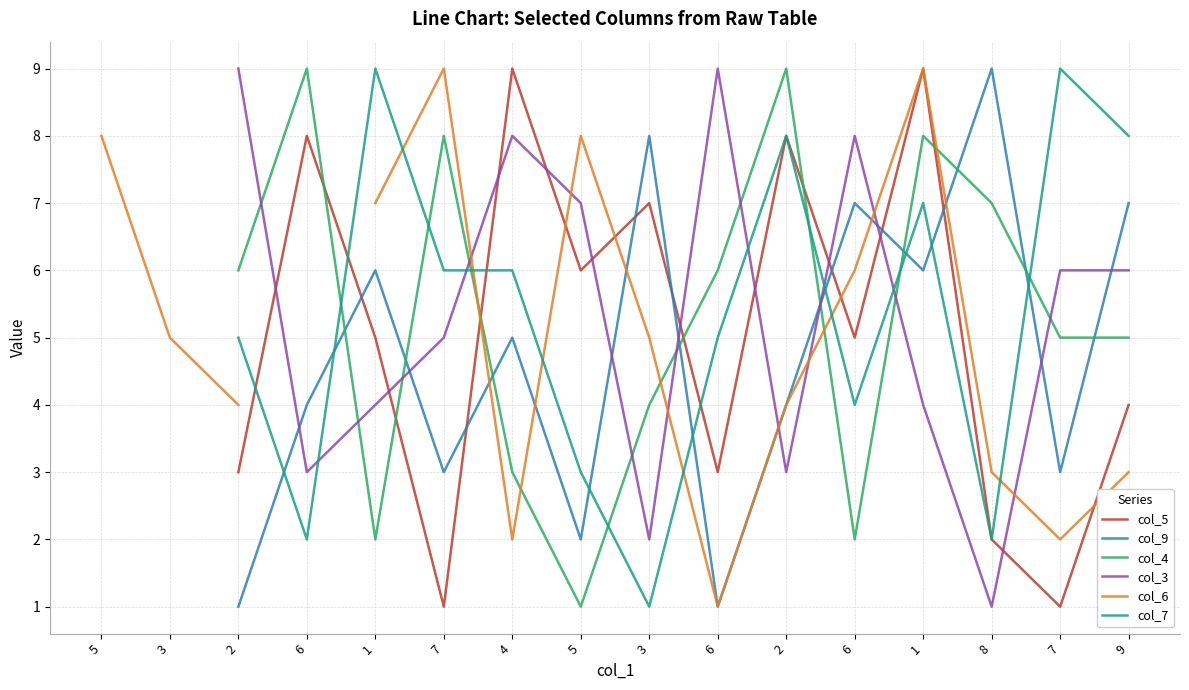

How many values in the col_9 series are below 4?

6